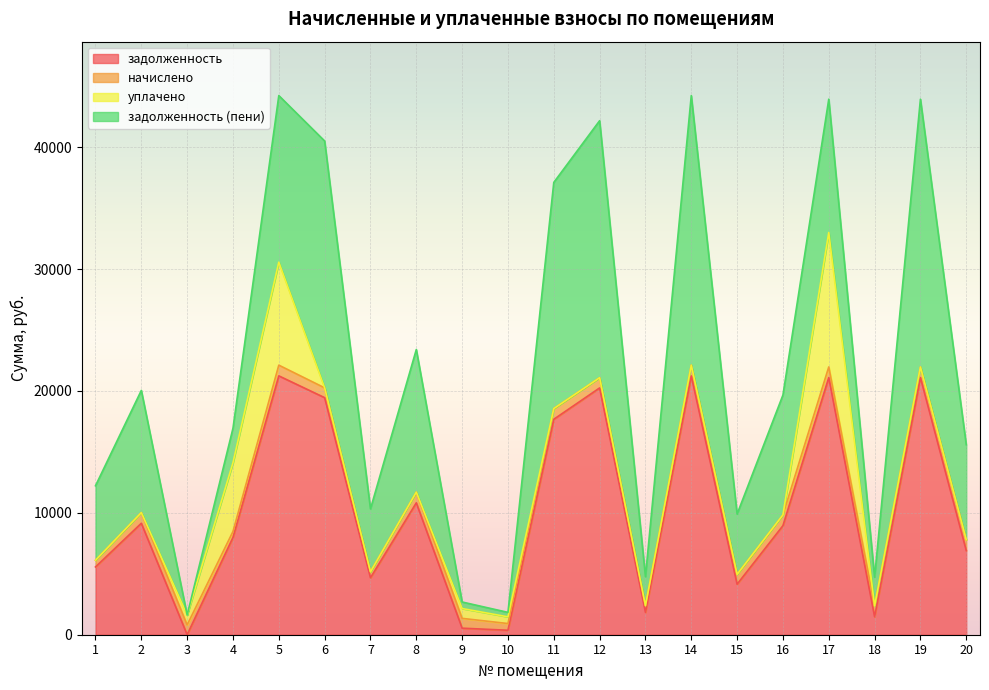

How many data points in задолженность (пени) are above 9832?

10